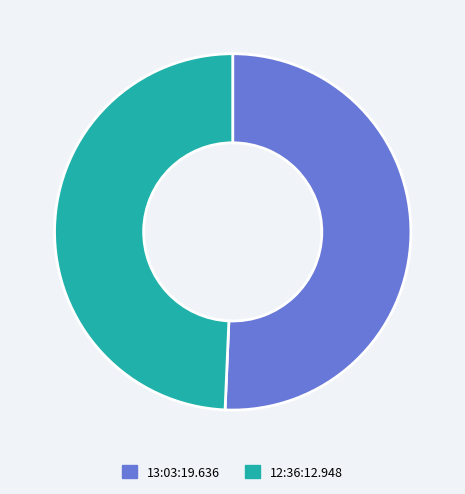

How many slices are in this pie chart?

2